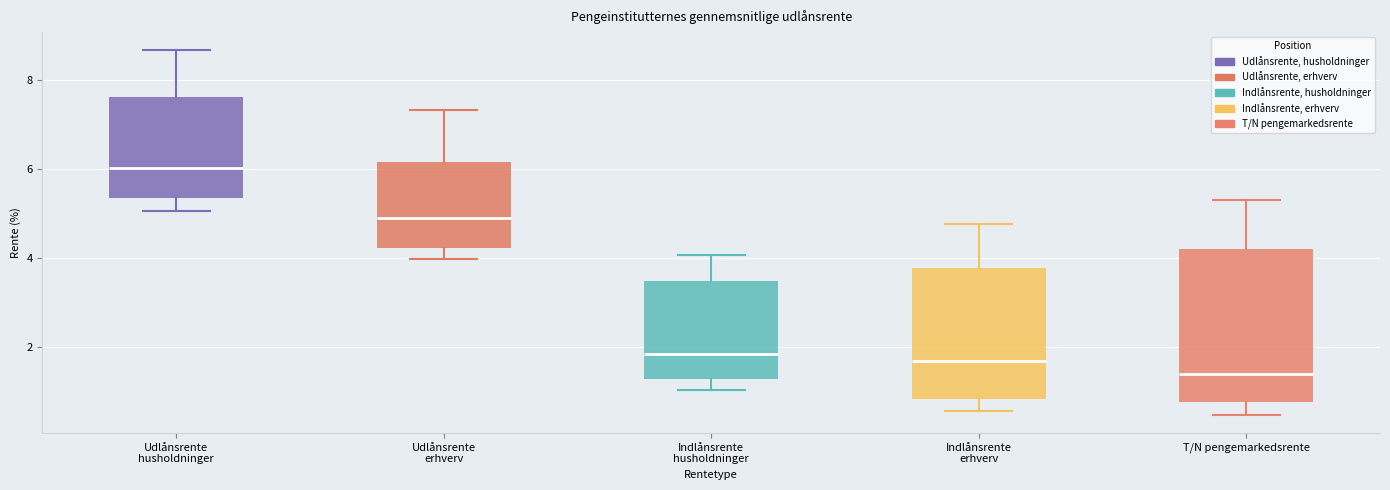

Which box has the highest median line?

Udlånsrente husholdninger